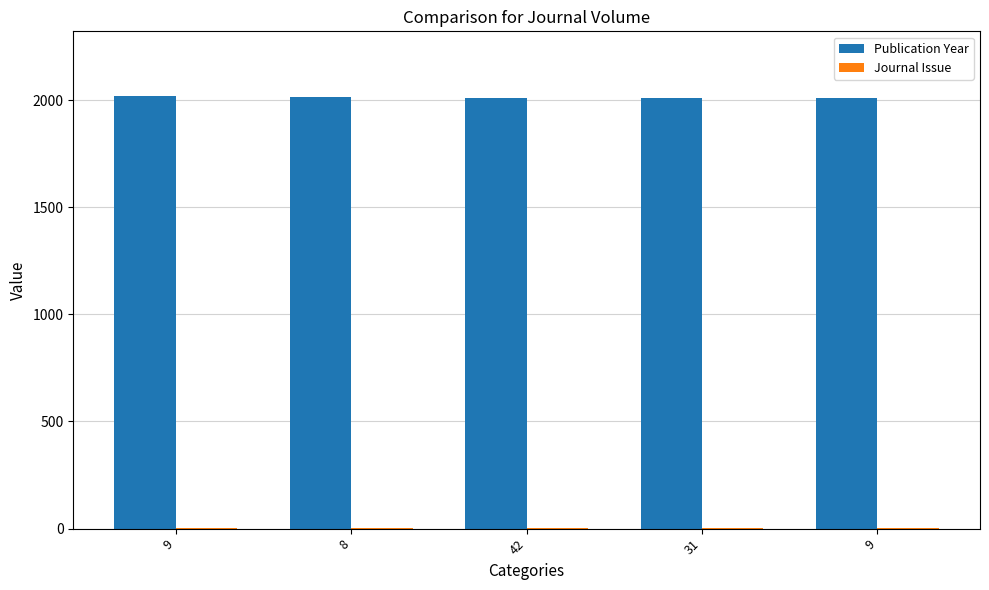

The value of Journal Issue at 42 is 2. True or false?

True